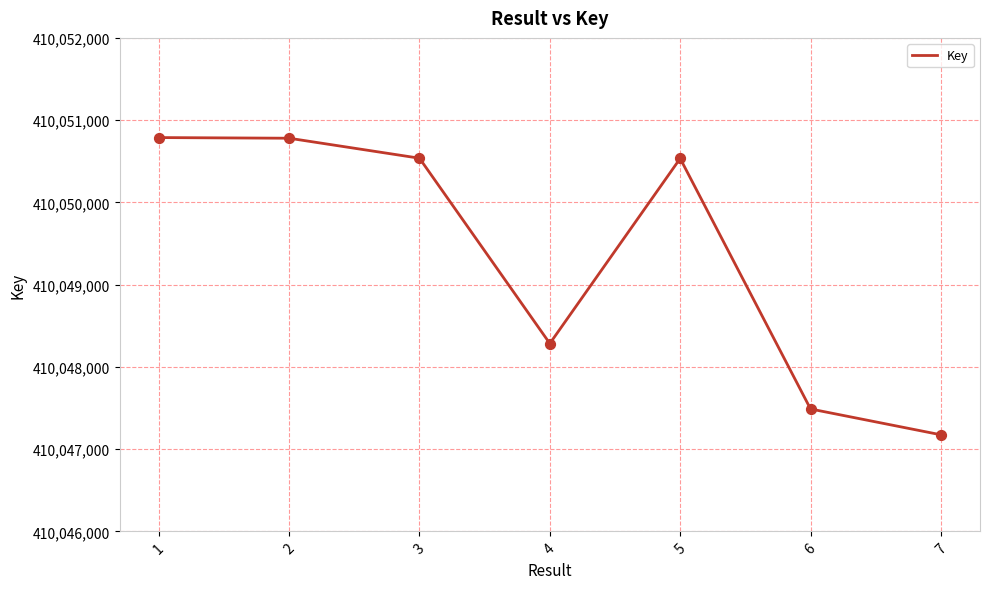

What is the ratio of the value at 1 to the value at 7?

1.0